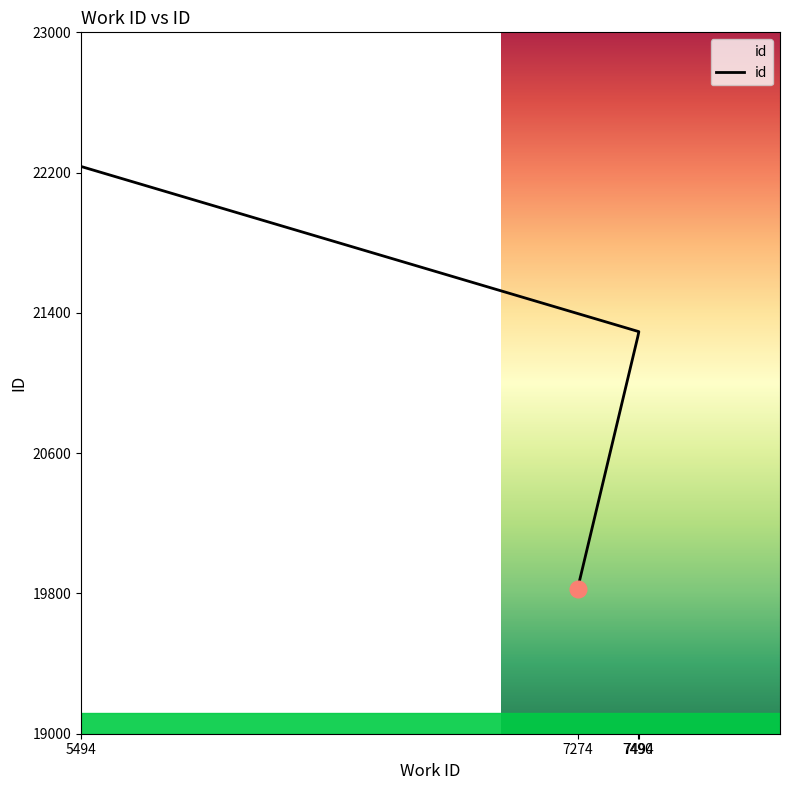

Which category has the highest value across all series?

5494